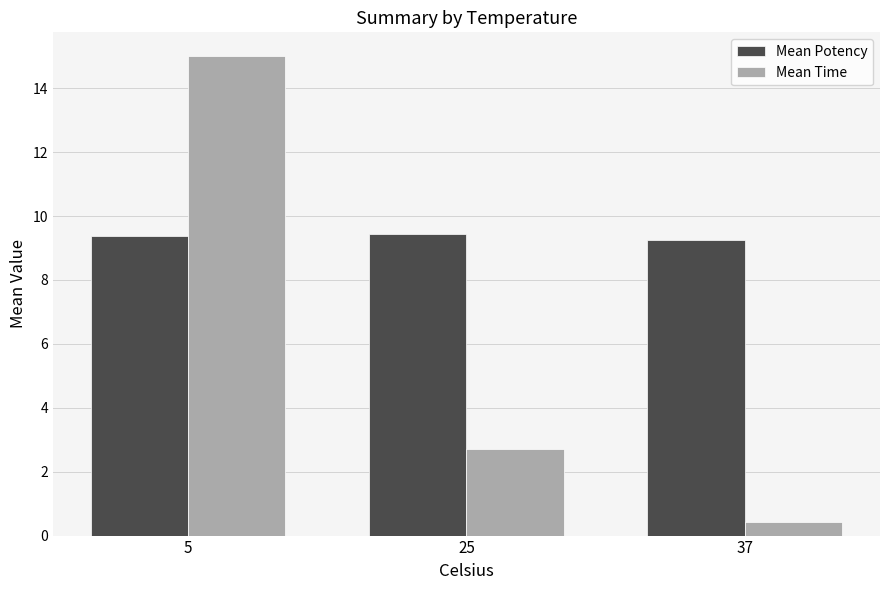

What is the maximum value shown in the chart?

15.0